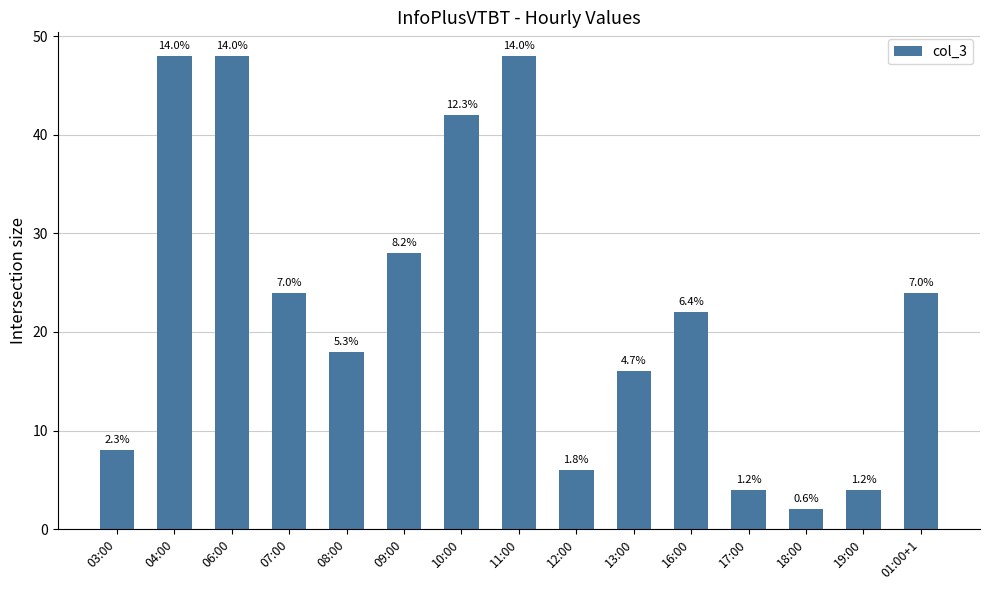

Does the chart contain any negative values?

No